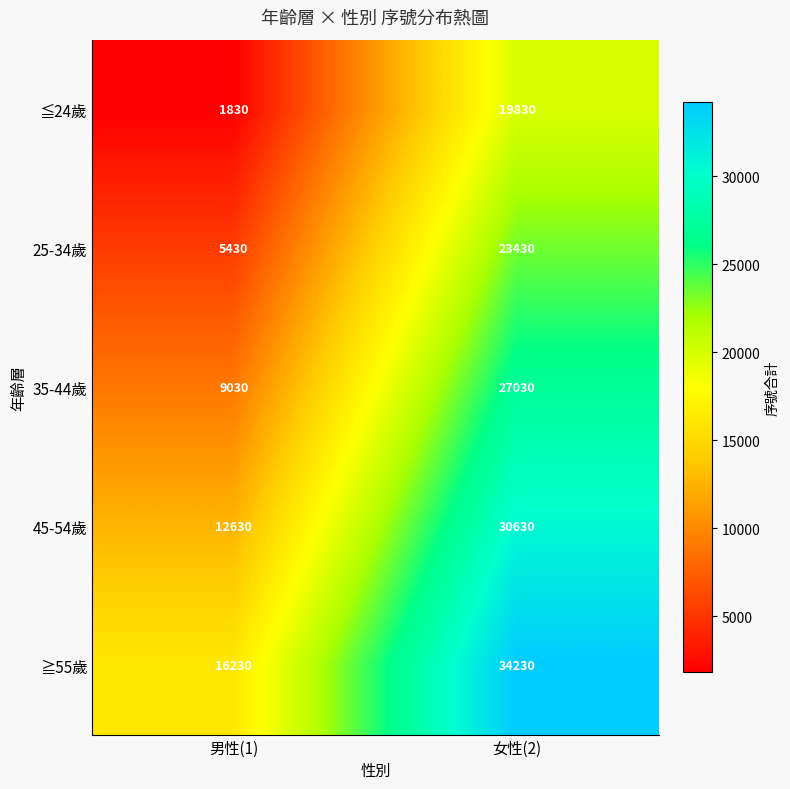

What is the greatest value displayed?

34230